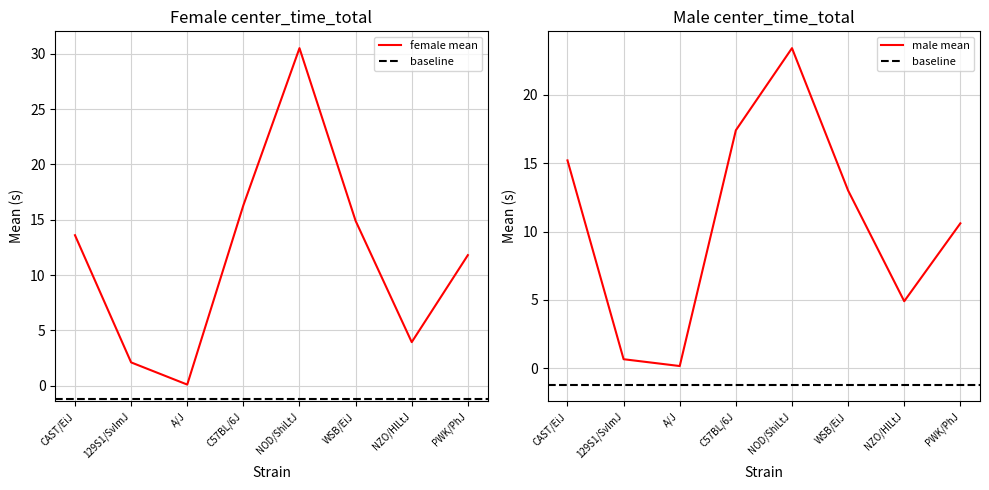

The value of male_mean at CAST/EiJ is 15.2. True or false?

True